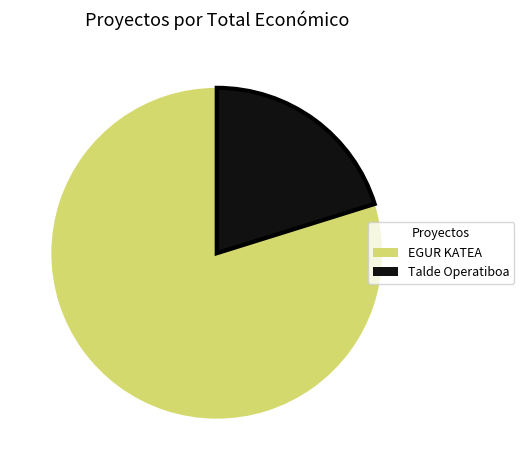

Rank the categories by value from lowest to highest.

Talde Operatiboa, EGUR KATEA